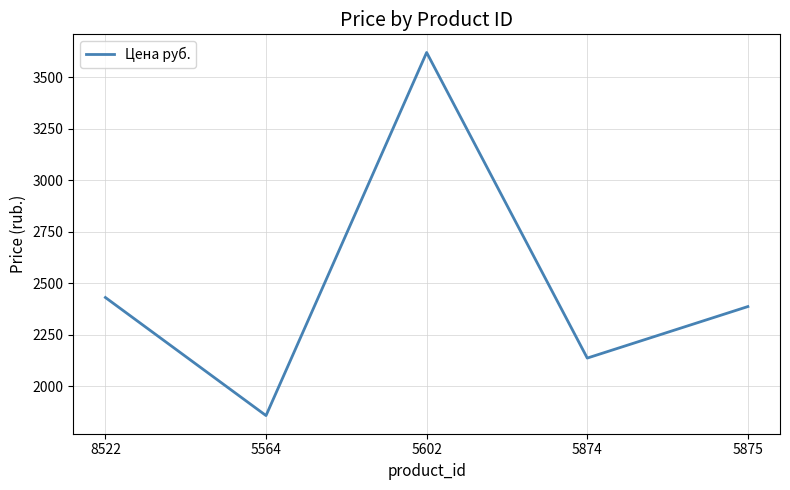

What is the sum of all values?

12428